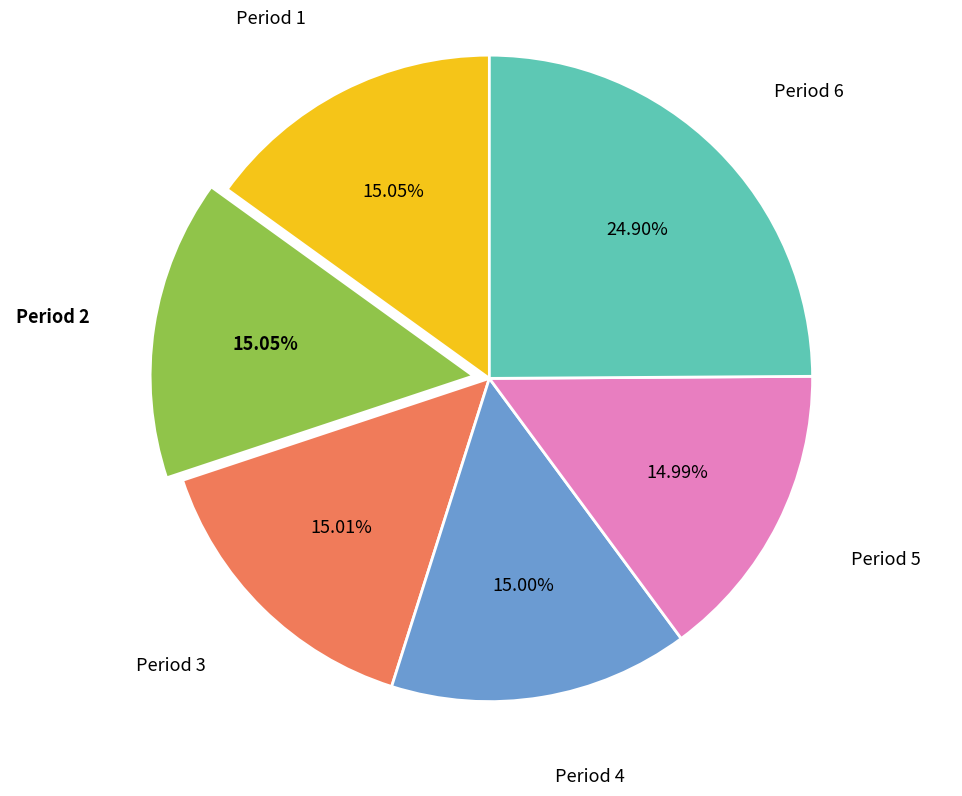

Between Period 6 and Period 4, which is larger?

Period 6